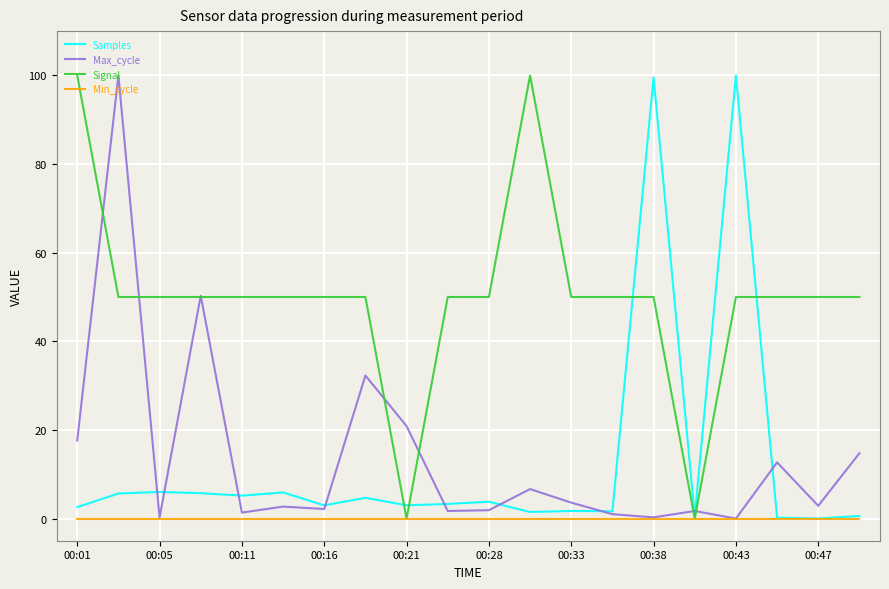

Which series has the largest total across all categories?

Signal